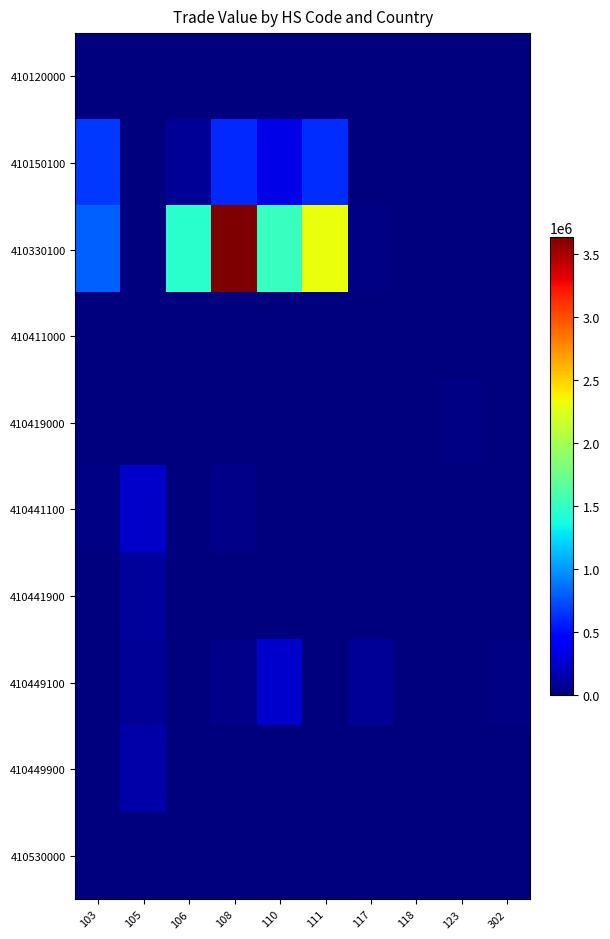

What is the total value across all series at 117?

111835